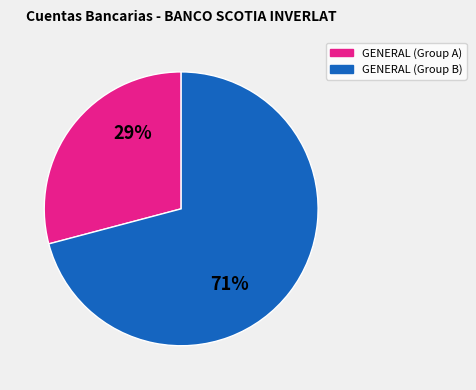

Is there any slice that represents more than half of the pie?

Yes